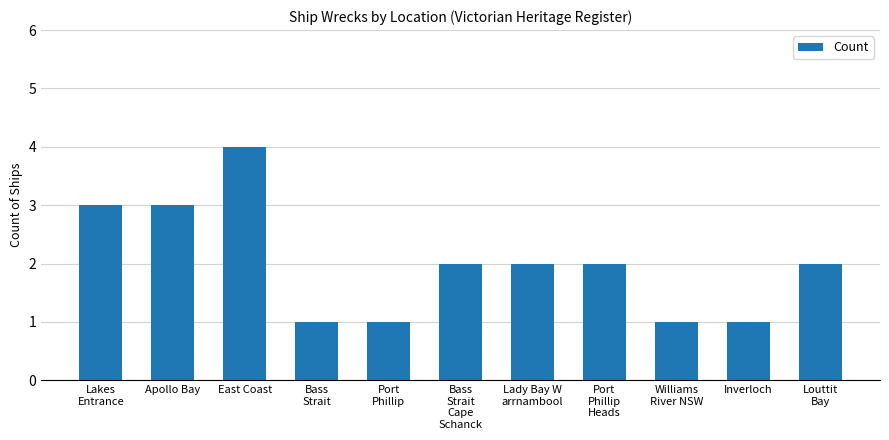

At which category does the chart reach its peak across all series?

East Coast